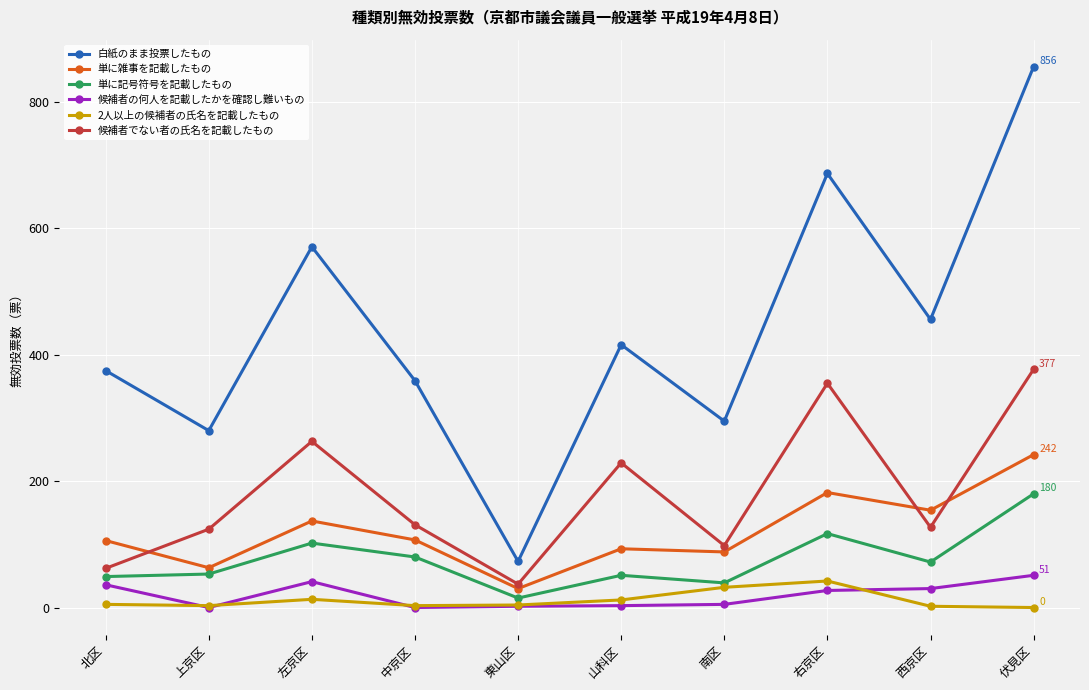

Is the value of 単に雑事を記載したもの at 南区 greater than the value of 候補者でない者の氏名を記載したもの at 西京区?

No